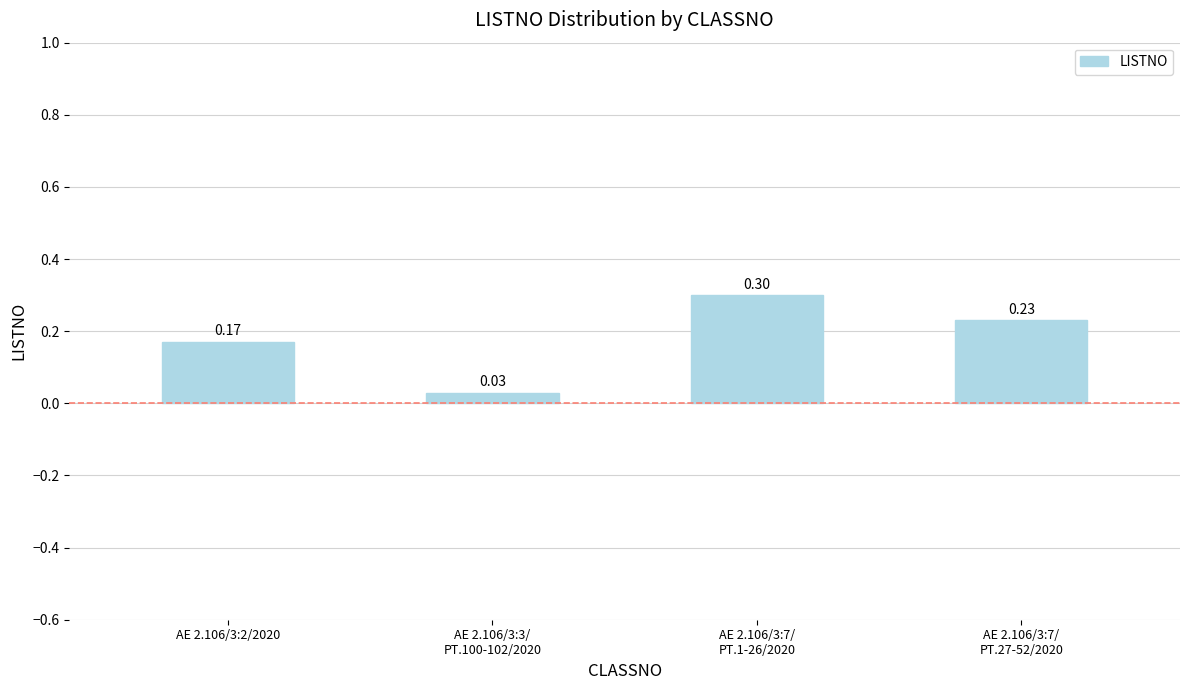

What is the sum of all values?

0.7